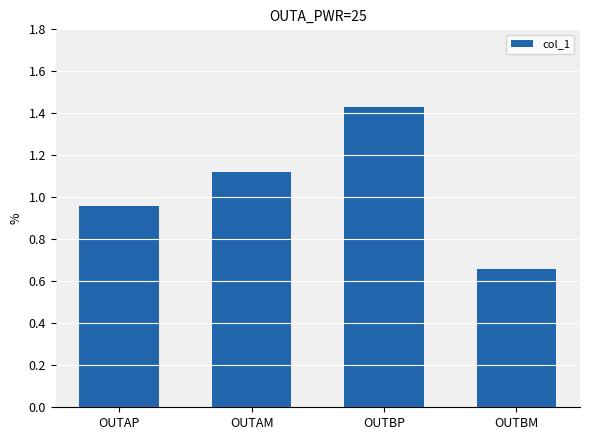

What is the sum of the values at OUTAM and OUTAP?

2.1